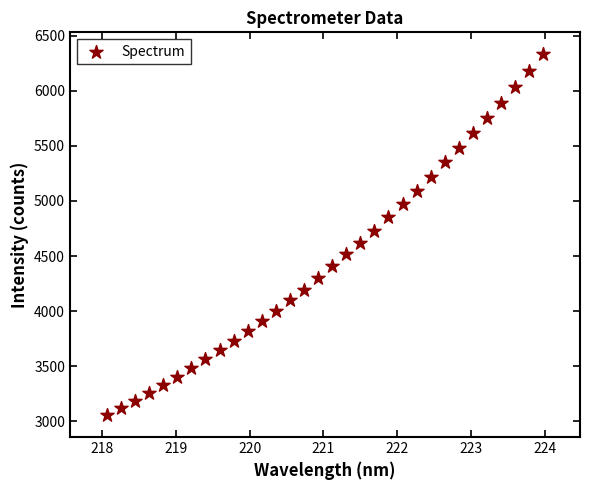

What is the range of Y values (max minus min)?

3272.8